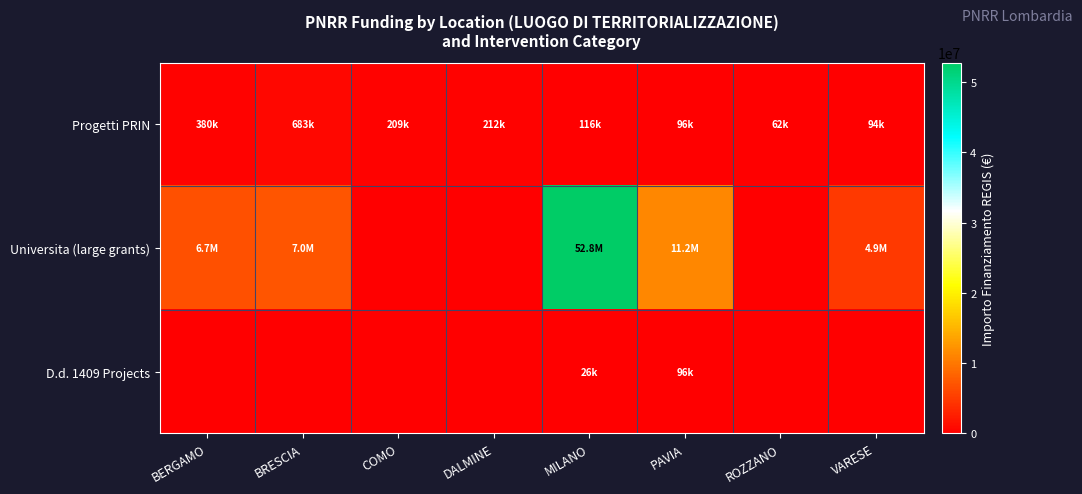

At which category does the chart reach its minimum across all series?

COMO